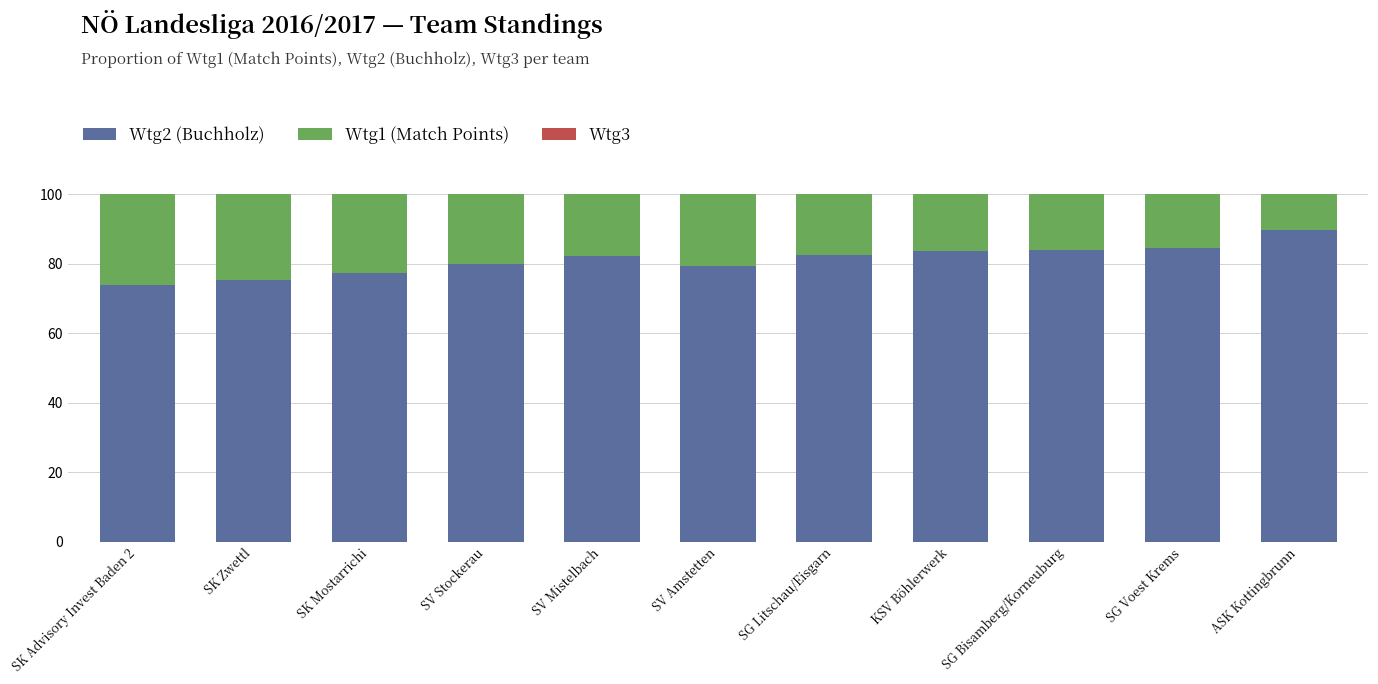

Which category has the highest value in the Wtg2 (Buchholz) series?

ASK Kottingbrunn